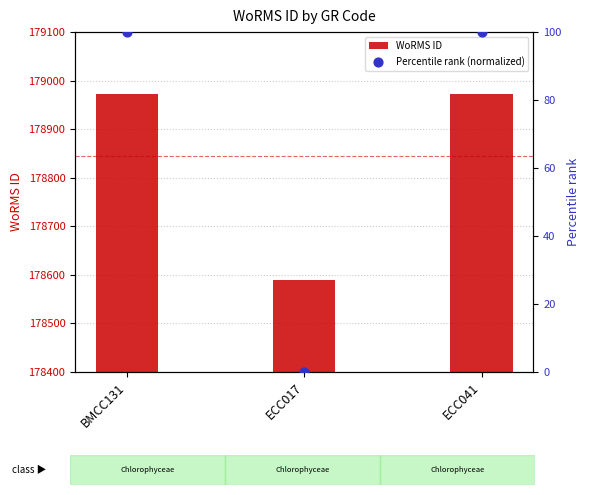

Is the value of Percentile rank (normalized) at ECC017 greater than the value of WoRMS ID at BMCC131?

No